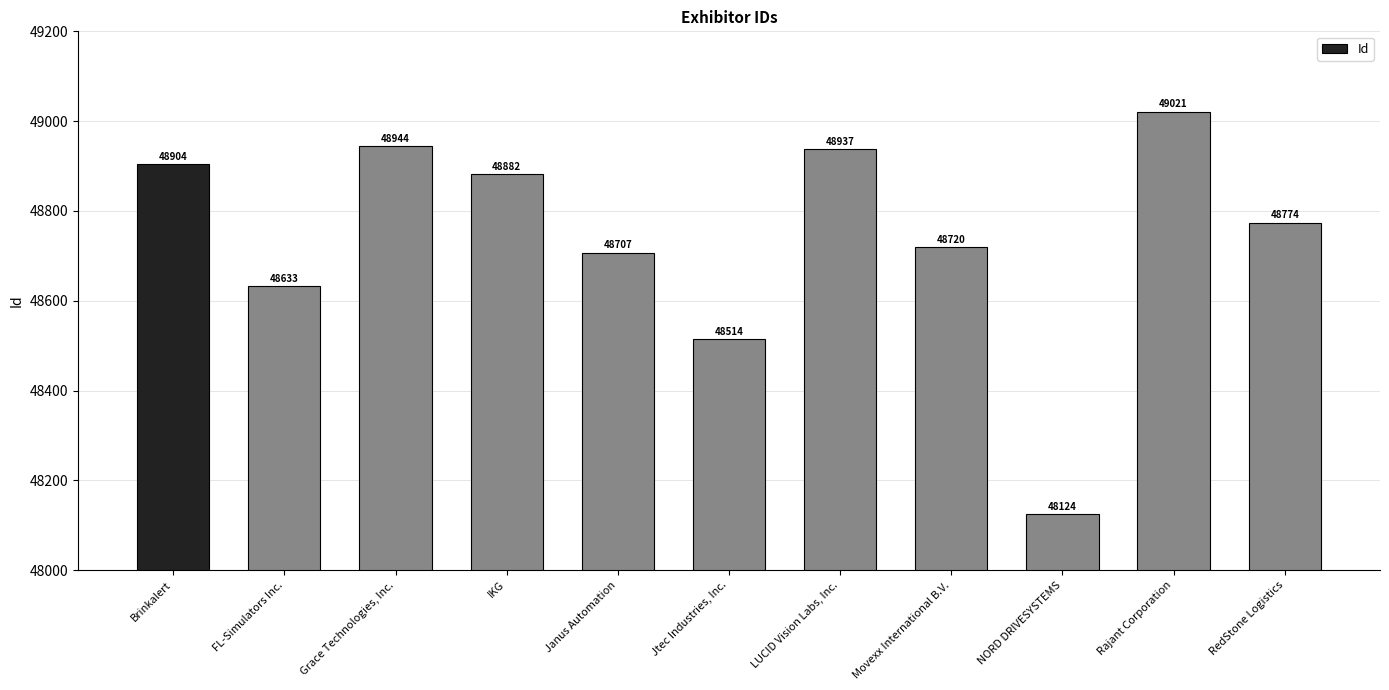

What is the average value?

48742